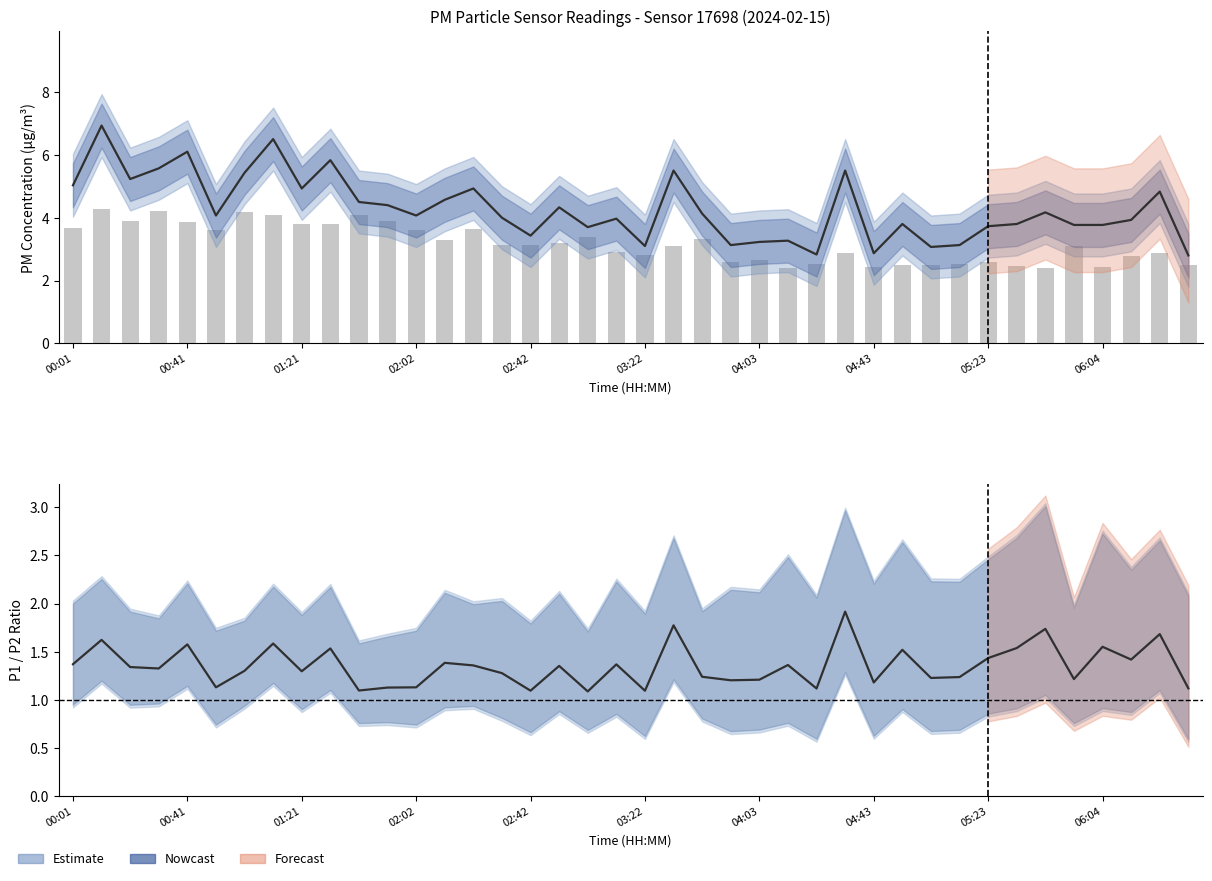

Reading right to left, transcribe all the data shown in this chart.

P1: 2.8	4.8	3.9	3.8	3.8	4.2	3.8	3.7	3.1	3.1	3.8	2.9	5.5	2.8	3.3	3.2	3.1	4.1	5.5	3.1	4.0	3.7	4.3	3.4	4.0	4.9	4.6	4.1	4.4	4.5	5.8	4.9	6.5	5.4	4.1	6.1	5.6	5.2	6.9	5.0
P2 (raw): 2.5	2.9	2.8	2.4	3.1	2.4	2.5	2.6	2.5	2.5	2.5	2.4	2.9	2.5	2.4	2.7	2.6	3.3	3.1	2.8	2.9	3.4	3.2	3.1	3.1	3.6	3.3	3.6	3.9	4.1	3.8	3.8	4.1	4.2	3.6	3.9	4.2	3.9	4.3	3.7
P1/P2 Ratio: 1.1	1.7	1.4	1.6	1.2	1.7	1.5	1.4	1.2	1.2	1.5	1.2	1.9	1.1	1.4	1.2	1.2	1.2	1.8	1.1	1.4	1.1	1.4	1.1	1.3	1.4	1.4	1.1	1.1	1.1	1.5	1.3	1.6	1.3	1.1	1.6	1.3	1.3	1.6	1.4